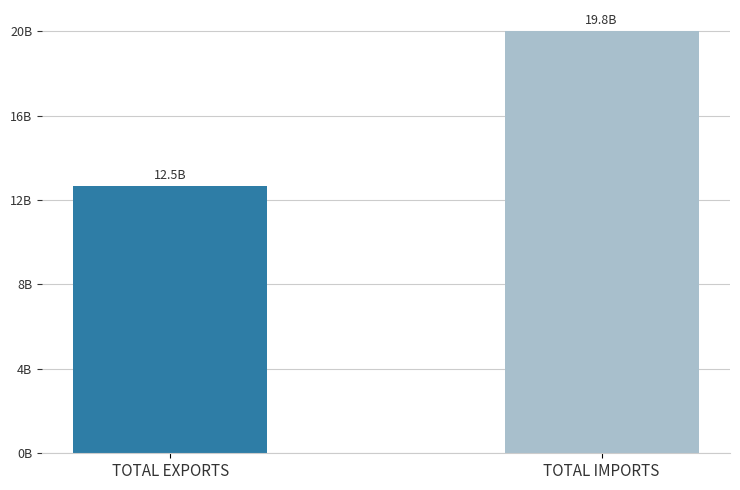

Rank the categories by value from highest to lowest.

TOTAL IMPORTS, TOTAL EXPORTS